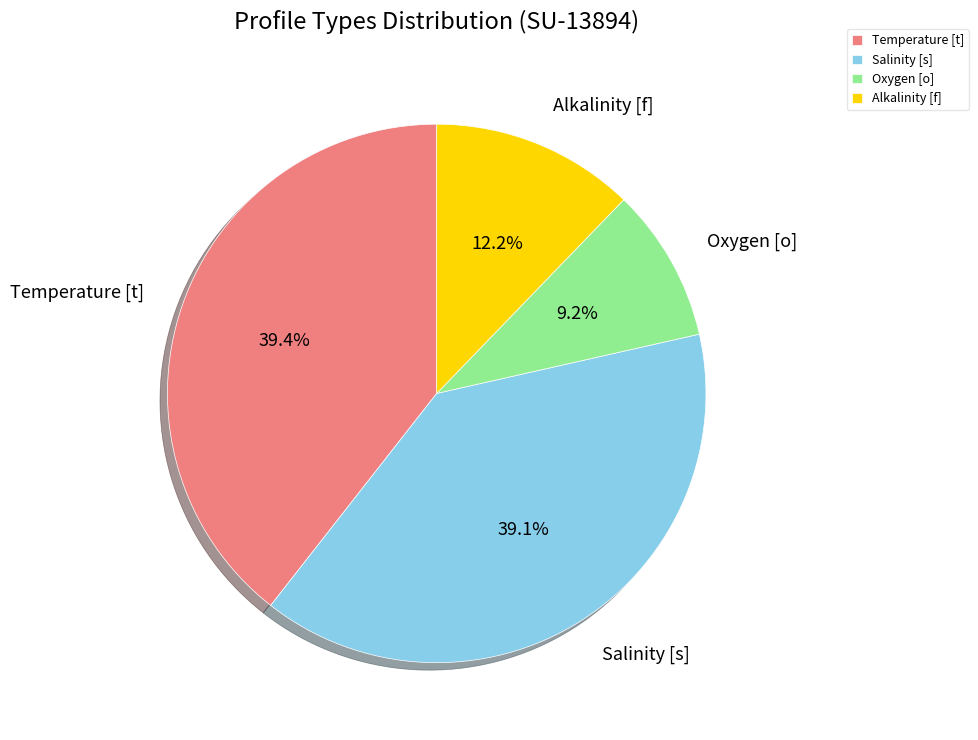

What is the smallest slice in the pie chart?

Oxygen [o]